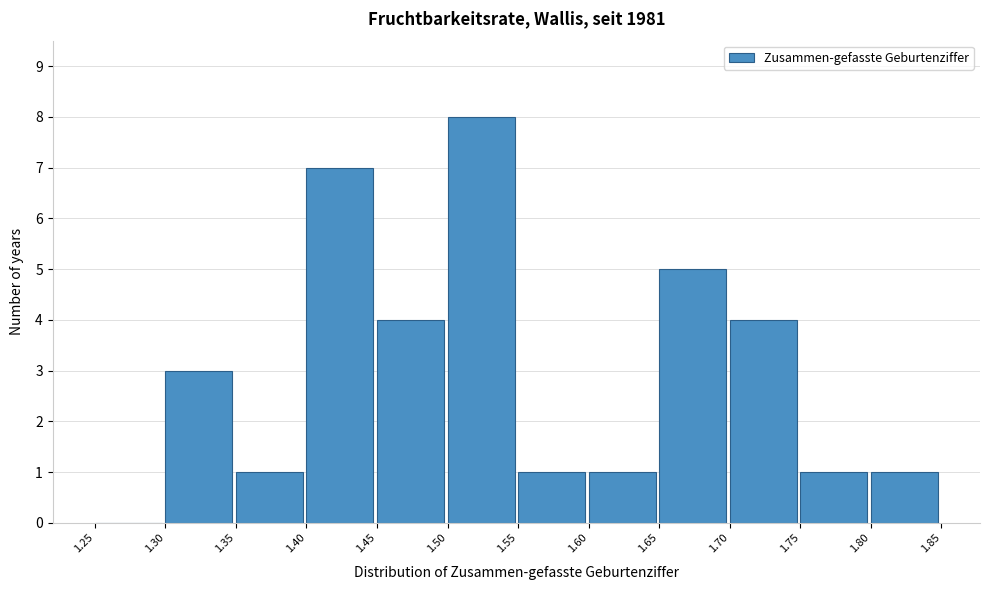

Which range on the x-axis has the tallest bar?

1.50 to 1.55